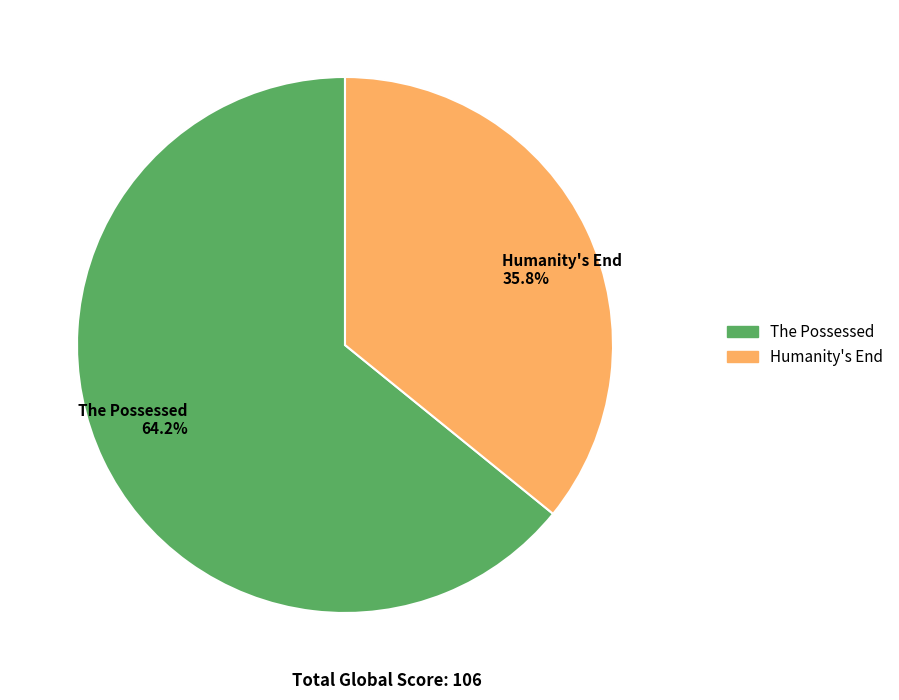

To the nearest percent, what is the average slice percentage?

50%